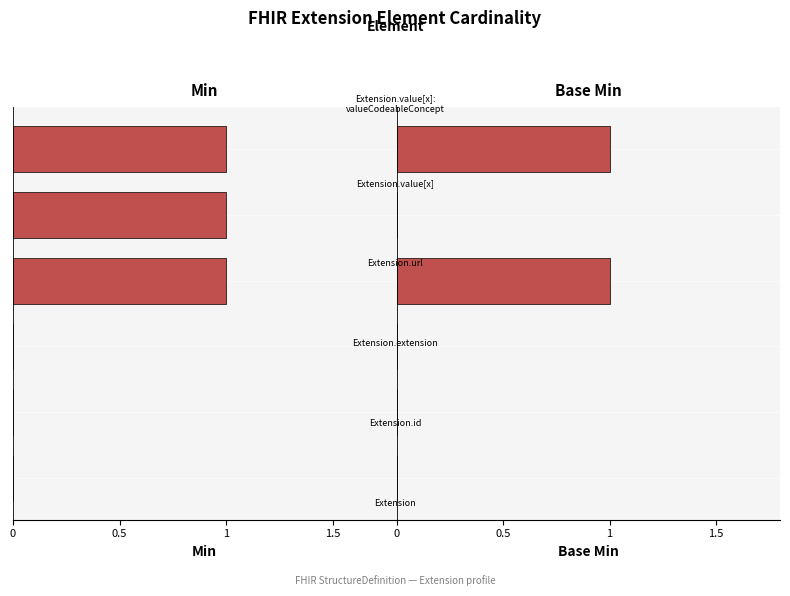

Reading right to left, list all the values displayed in this chart.

Min: 1	1	1	0	0	0
Base Min: 1	0	1	0	0	0